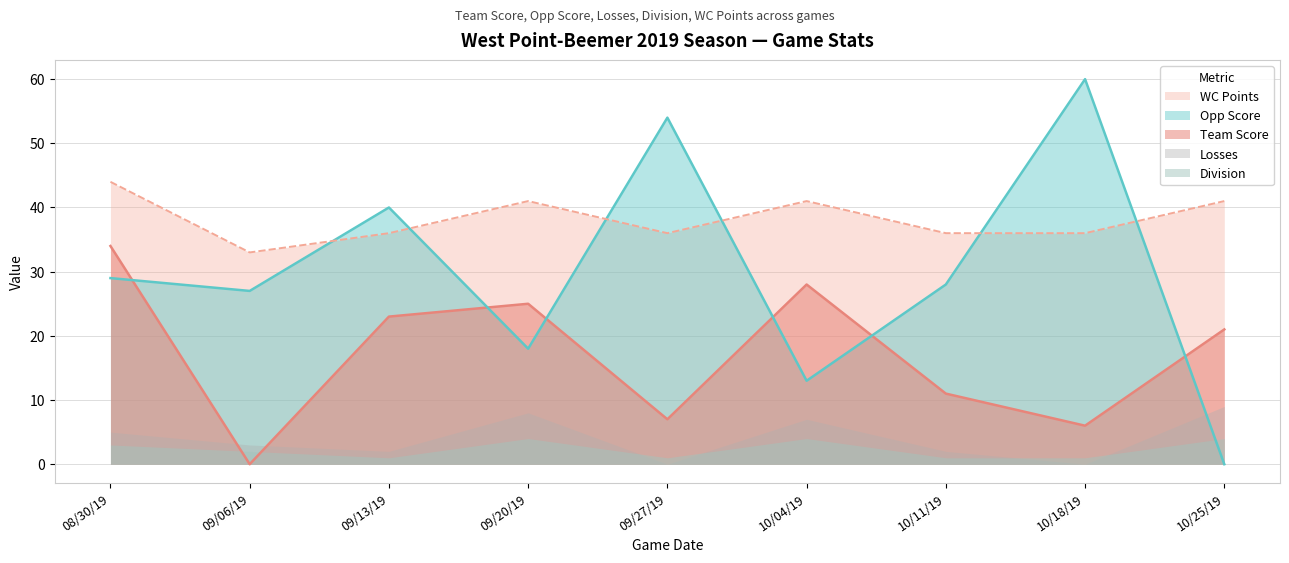

At which label does Team Score first exceed 21?

08/30/19